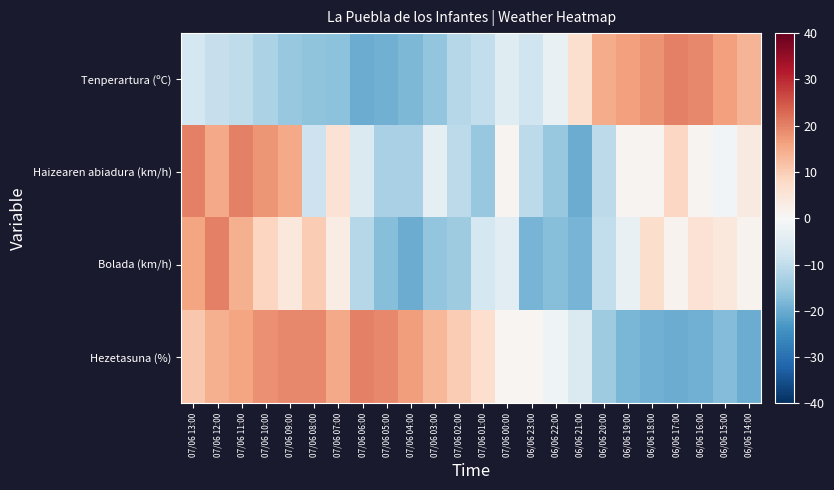

Reading left to right, extract all data points from this chart.

Tenperartura (ºC): 07/06 13:00=-7.0	07/06 12:00=-9.2	07/06 11:00=-10.1	07/06 10:00=-12.6	07/06 09:00=-15.0	07/06 08:00=-16.1	07/06 07:00=-16.3	07/06 06:00=-20.0	07/06 05:00=-19.4	07/06 04:00=-18.1	07/06 03:00=-15.7	07/06 02:00=-11.4	07/06 01:00=-9.8	07/06 00:00=-4.9	06/06 23:00=-8.1	06/06 22:00=-2.9	06/06 21:00=6.4	06/06 20:00=14.8	06/06 19:00=16.5	06/06 18:00=18.1	06/06 17:00=20.0	06/06 16:00=19.4	06/06 15:00=16.3	06/06 14:00=13.7
Haizearen abiadura (km/h): 07/06 13:00=20.0	07/06 12:00=15.3	07/06 11:00=20.0	07/06 10:00=17.6	07/06 09:00=15.3	07/06 08:00=-8.2	07/06 07:00=5.9	07/06 06:00=-5.9	07/06 05:00=-12.9	07/06 04:00=-12.9	07/06 03:00=-3.5	07/06 02:00=-10.6	07/06 01:00=-15.3	07/06 00:00=1.2	06/06 23:00=-10.6	06/06 22:00=-15.3	06/06 21:00=-20.0	06/06 20:00=-10.6	06/06 19:00=1.2	06/06 18:00=1.2	06/06 17:00=8.2	06/06 16:00=1.2	06/06 15:00=-1.2	06/06 14:00=3.5
Bolada (km/h): 07/06 13:00=15.7	07/06 12:00=20.0	07/06 11:00=14.3	07/06 10:00=8.6	07/06 09:00=4.3	07/06 08:00=10.0	07/06 07:00=2.9	07/06 06:00=-11.4	07/06 05:00=-17.1	07/06 04:00=-20.0	07/06 03:00=-15.7	07/06 02:00=-14.3	07/06 01:00=-7.1	07/06 00:00=-4.3	06/06 23:00=-18.6	06/06 22:00=-17.1	06/06 21:00=-18.6	06/06 20:00=-10.0	06/06 19:00=-2.9	06/06 18:00=7.1	06/06 17:00=1.4	06/06 16:00=5.7	06/06 15:00=4.3	06/06 14:00=1.4
Hezetasuna (%): 07/06 13:00=10.8	07/06 12:00=14.2	07/06 11:00=15.8	07/06 10:00=18.3	07/06 09:00=19.2	07/06 08:00=19.2	07/06 07:00=15.0	07/06 06:00=20.0	07/06 05:00=19.2	07/06 04:00=16.7	07/06 03:00=13.3	07/06 02:00=10.0	07/06 01:00=6.7	07/06 00:00=0.8	06/06 23:00=0.8	06/06 22:00=-1.7	06/06 21:00=-5.8	06/06 20:00=-14.2	06/06 19:00=-18.3	06/06 18:00=-19.2	06/06 17:00=-20.0	06/06 16:00=-19.2	06/06 15:00=-17.5	06/06 14:00=-20.0